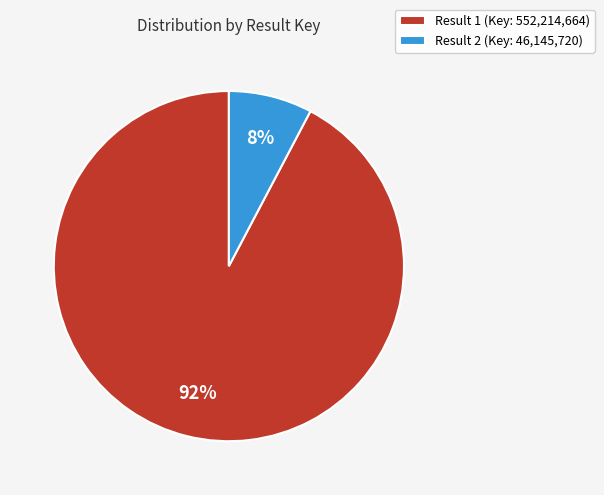

How many segments does this pie chart have?

2